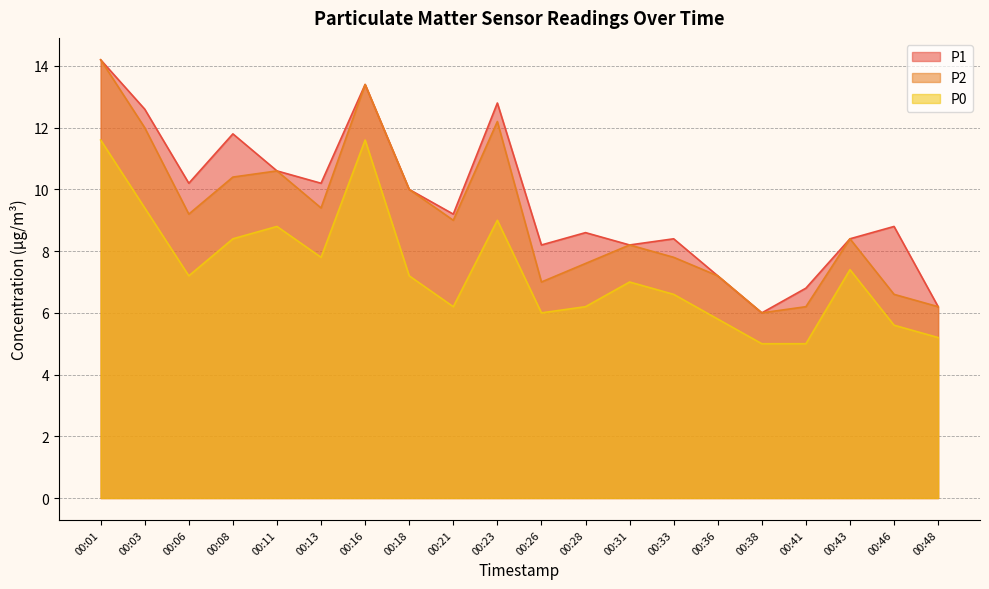

True or false: P0 and P2 intersect in this chart.

False